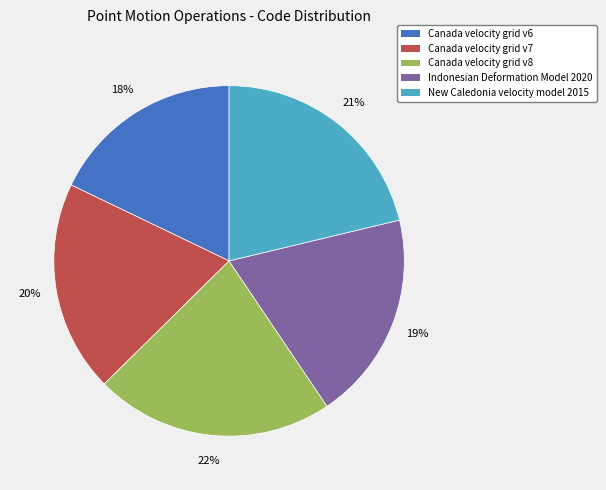

Is there any slice that represents more than half of the pie?

No